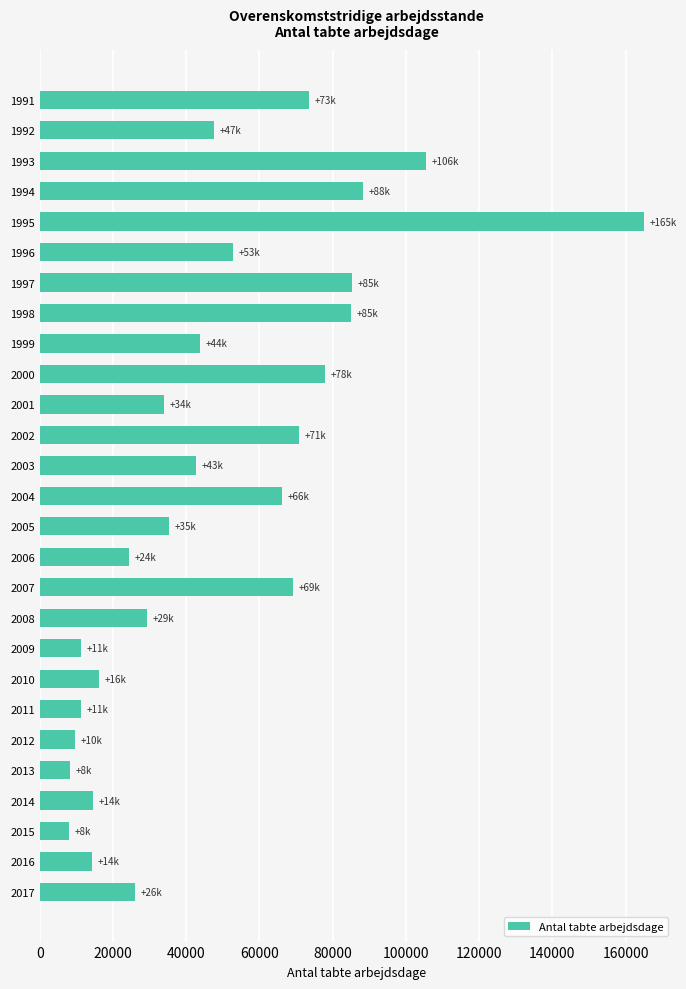

What is the difference between the values at 2003 and 2006?

18427.0